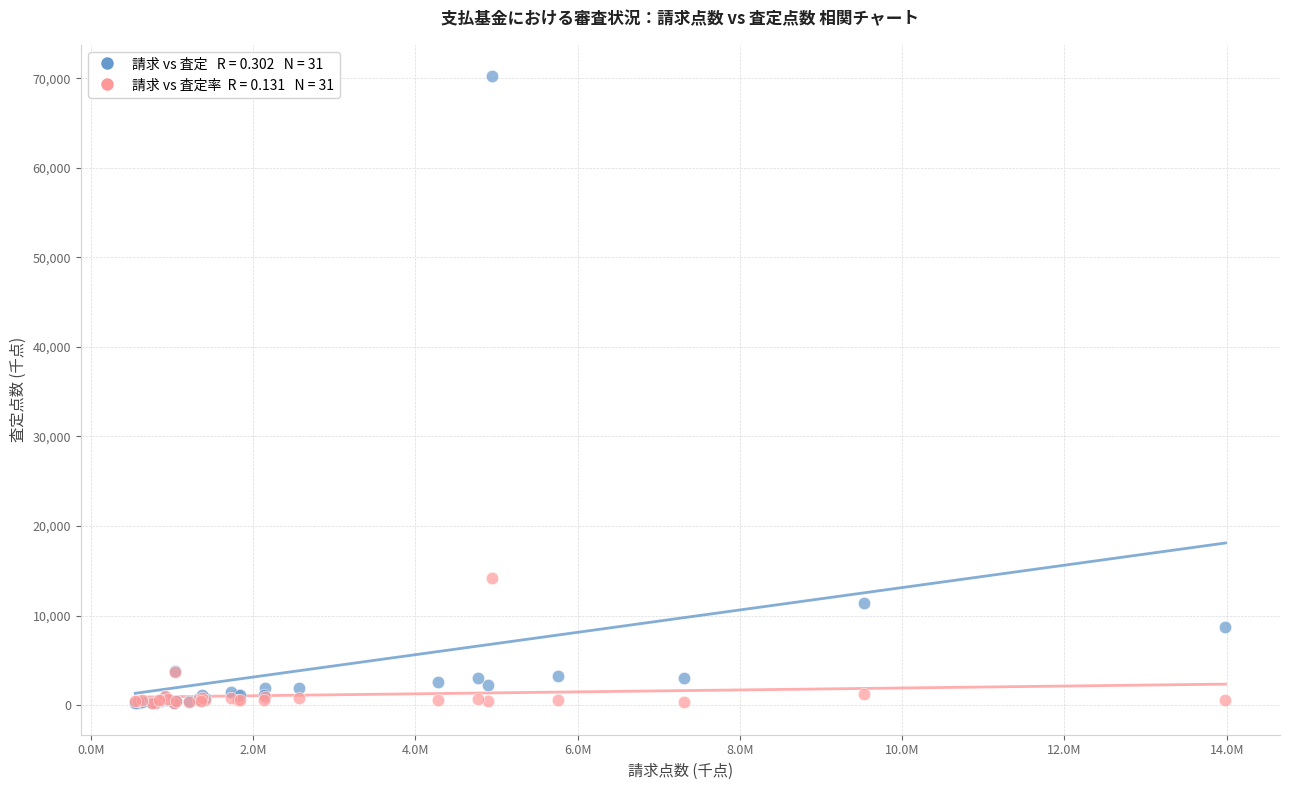

Across all series, what Y value is closest to 35214?

14209.5